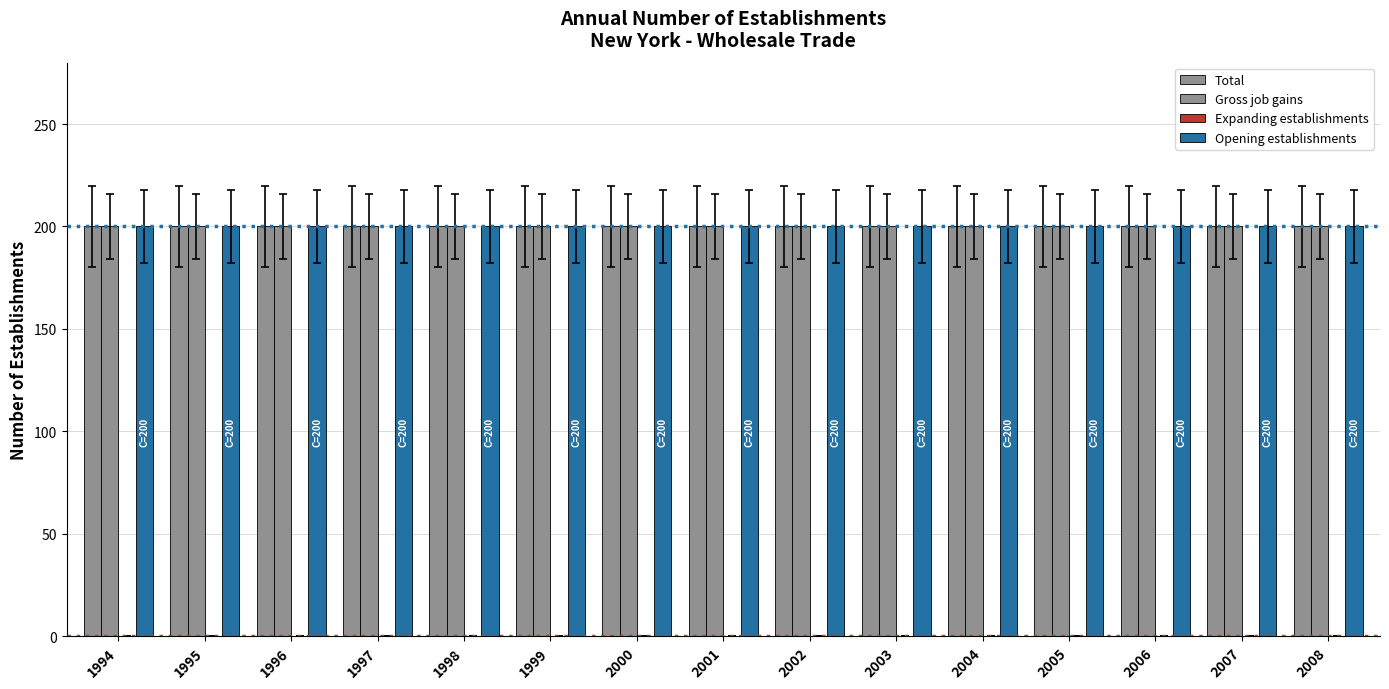

What is the total value across all series at 2003?

600